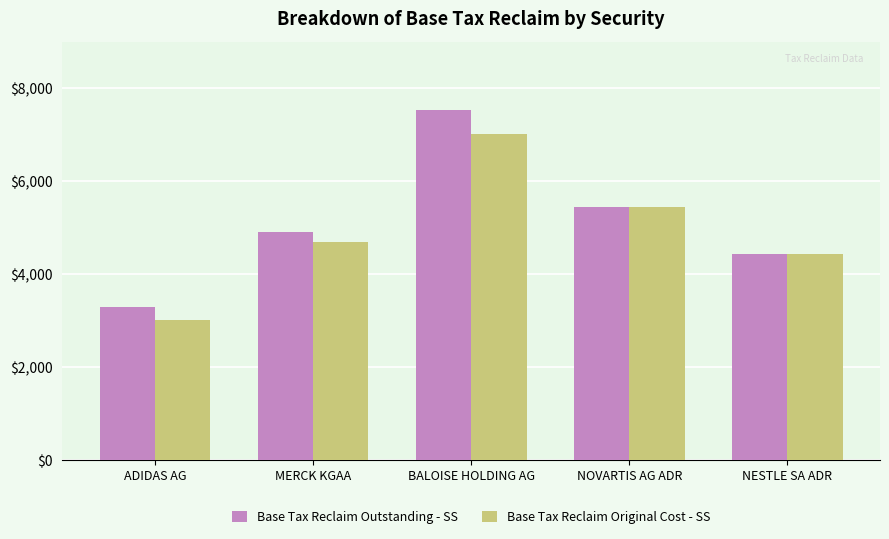

Which label corresponds to the largest value in the chart?

BALOISE HOLDING AG